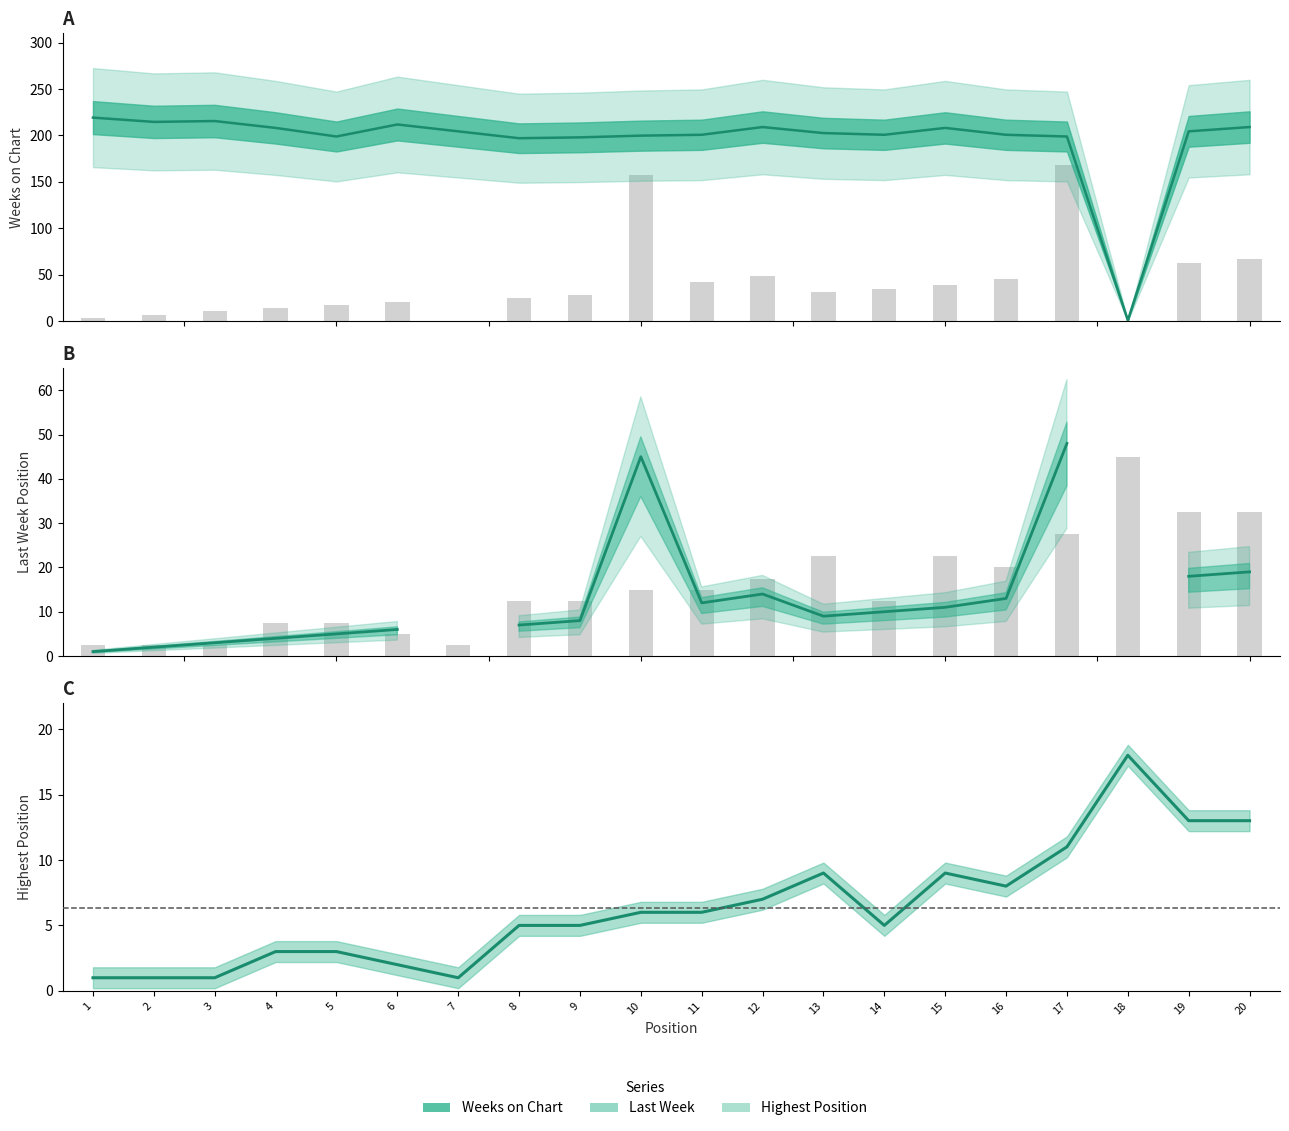

Which series has the largest total across all categories?

Weeks on Chart